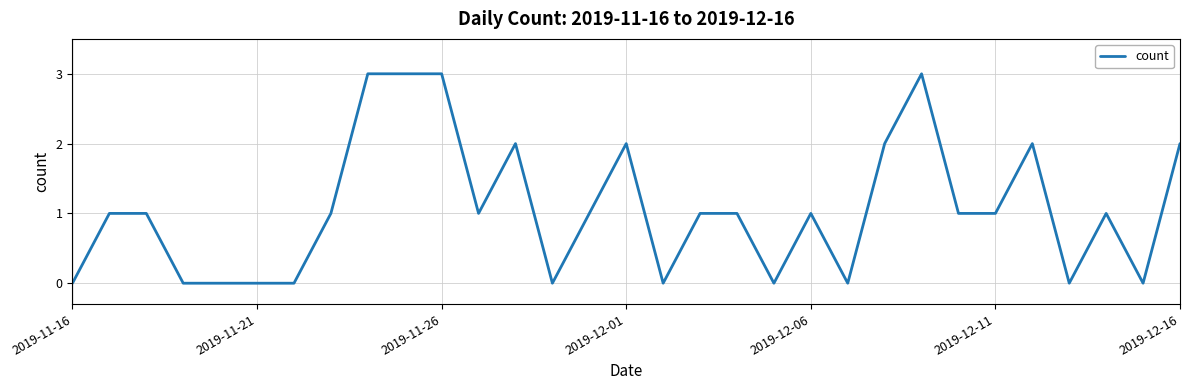

What is the greatest value displayed?

3